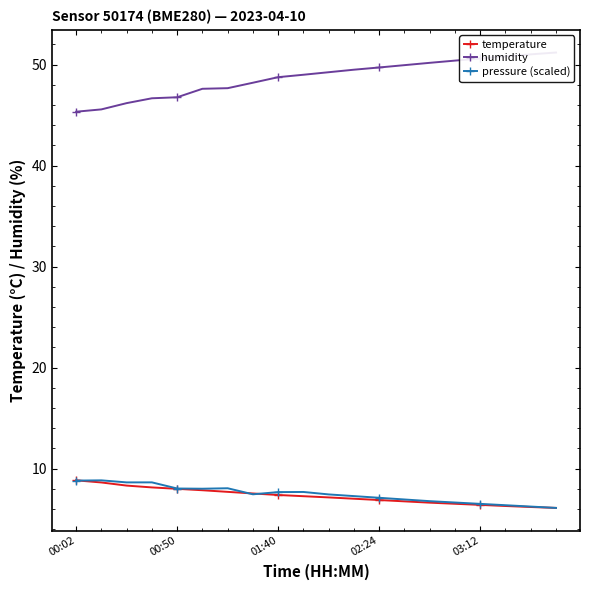

How many series are shown in this chart?

3